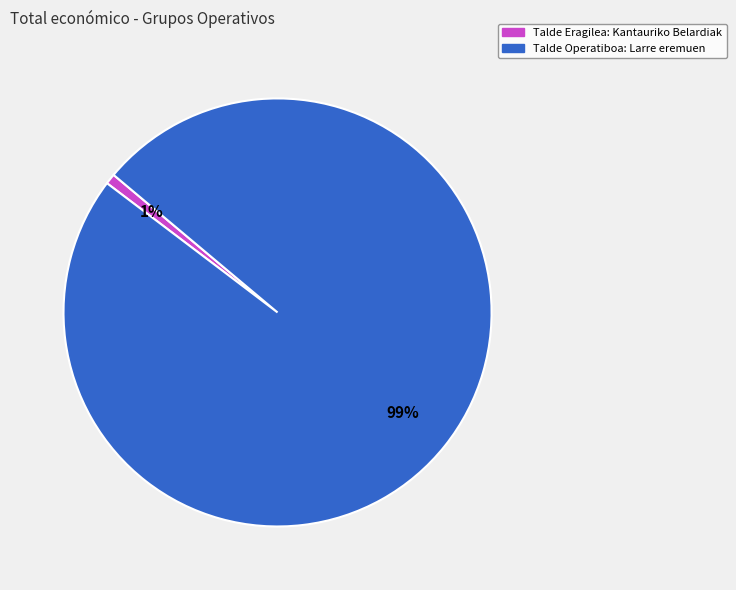

To the nearest percent, what is the average slice percentage?

50%